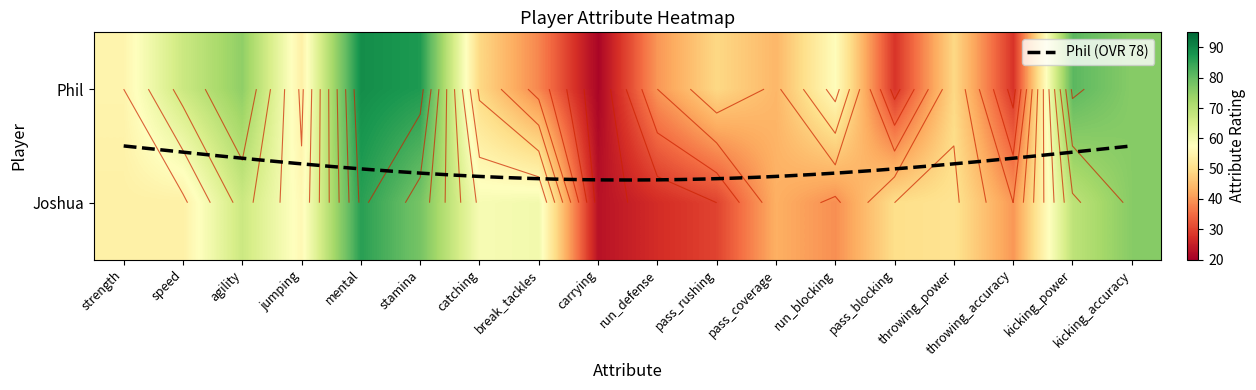

At which label does Phil first exceed 54?

strength